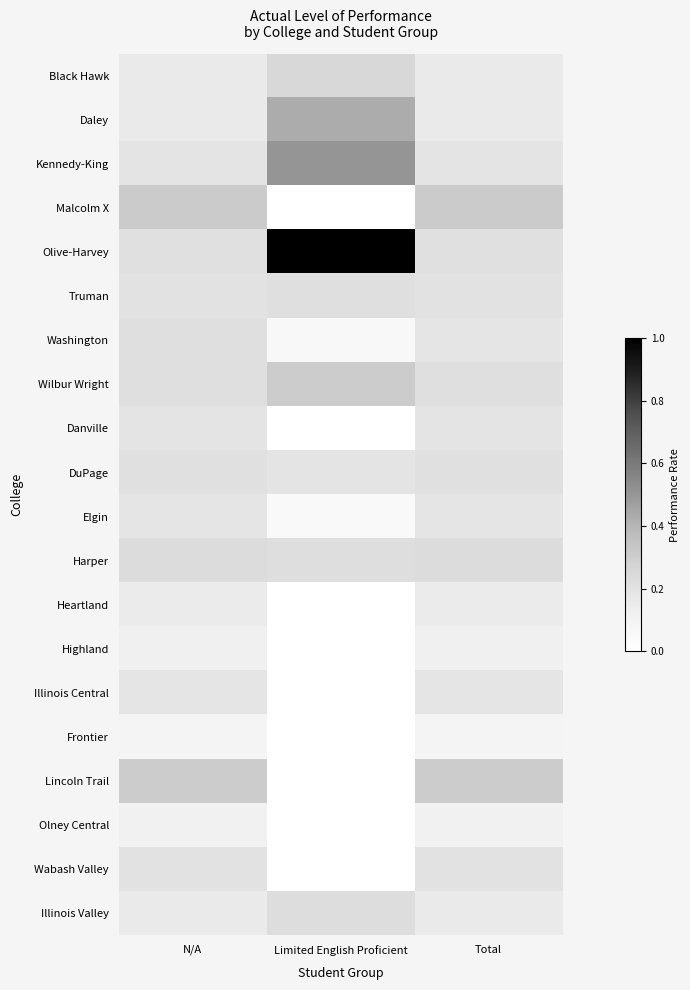

Reading left to right, transcribe all the data shown in this chart.

Black Hawk: N/A=0.2	Limited English Proficient=0.2	Total=0.2
Daley: N/A=0.2	Limited English Proficient=0.4	Total=0.2
Kennedy-King: N/A=0.2	Limited English Proficient=0.5	Total=0.2
Malcolm X: N/A=0.3	Limited English Proficient=0.0	Total=0.3
Olive-Harvey: N/A=0.2	Limited English Proficient=1.0	Total=0.2
Truman: N/A=0.2	Limited English Proficient=0.2	Total=0.2
Washington: N/A=0.2	Limited English Proficient=0.1	Total=0.2
Wilbur Wright: N/A=0.2	Limited English Proficient=0.3	Total=0.2
Danville: N/A=0.2	Limited English Proficient=0.0	Total=0.2
DuPage: N/A=0.2	Limited English Proficient=0.2	Total=0.2
Elgin: N/A=0.2	Limited English Proficient=0.1	Total=0.2
Harper: N/A=0.2	Limited English Proficient=0.2	Total=0.2
Heartland: N/A=0.1	Limited English Proficient=0.0	Total=0.1
Highland: N/A=0.1	Limited English Proficient=0.0	Total=0.1
Illinois Central: N/A=0.2	Limited English Proficient=0.0	Total=0.2
Frontier: N/A=0.1	Limited English Proficient=0.0	Total=0.1
Lincoln Trail: N/A=0.3	Limited English Proficient=0.0	Total=0.3
Olney Central: N/A=0.1	Limited English Proficient=0.0	Total=0.1
Wabash Valley: N/A=0.2	Limited English Proficient=0.0	Total=0.2
Illinois Valley: N/A=0.2	Limited English Proficient=0.2	Total=0.2